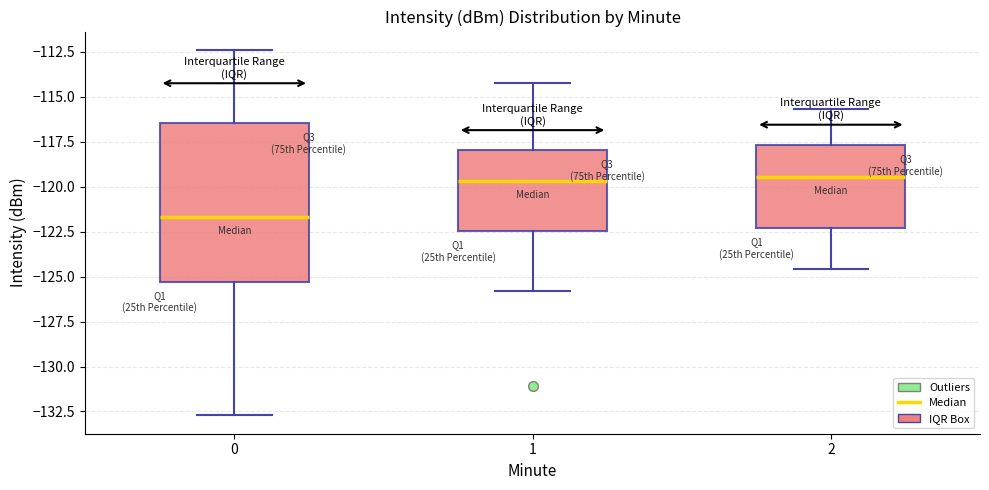

Which box has the lowest median line?

0